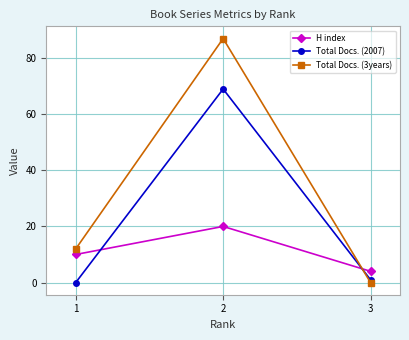

True or false: Total Docs. (3years) has a value of 0 at 3.

True